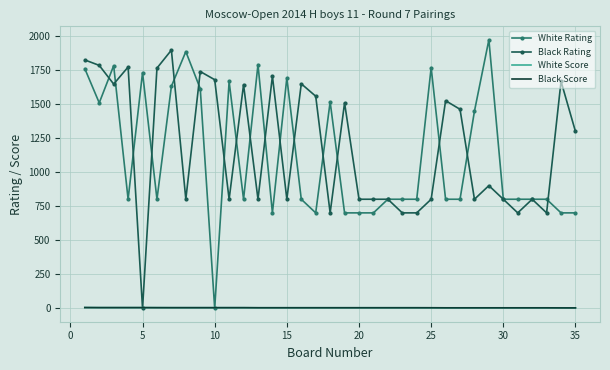

What is the maximum value shown in the chart?

1970.0